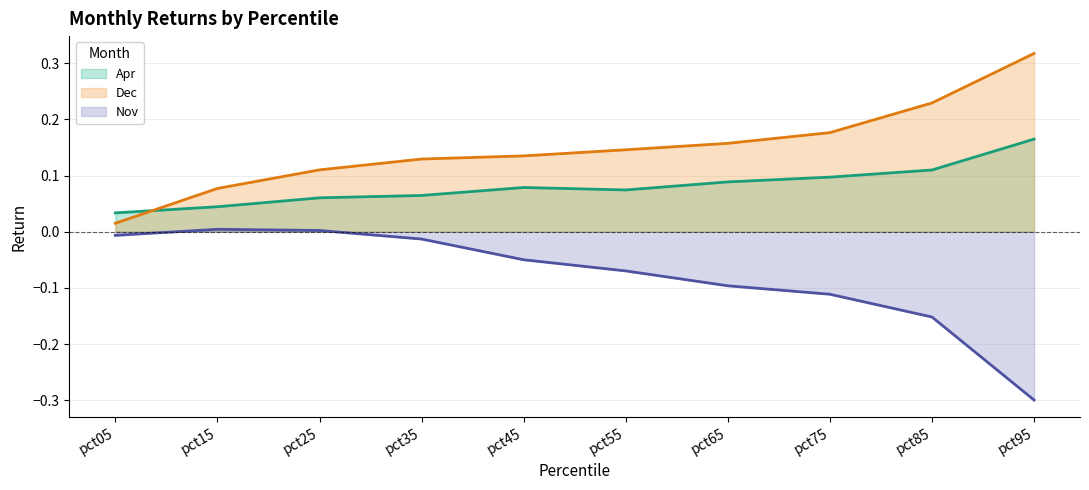

Which has a higher value, pct55 or pct75?

pct75